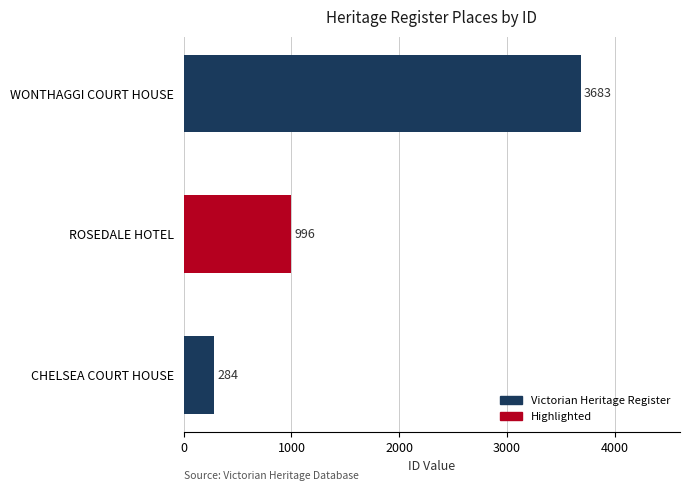

Reading top to bottom, extract all data points from this chart.

WONTHAGGI COURT HOUSE=3683	ROSEDALE HOTEL=996	CHELSEA COURT HOUSE=284